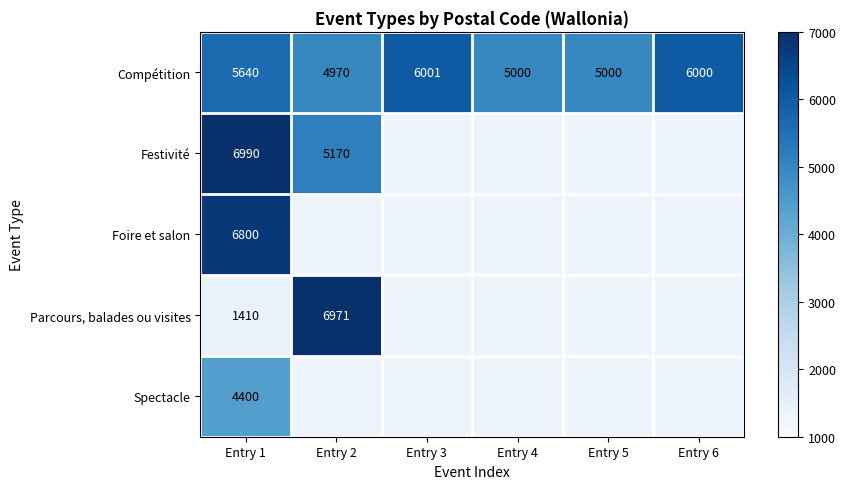

What is the difference between the highest and lowest values at Entry 1?

5580